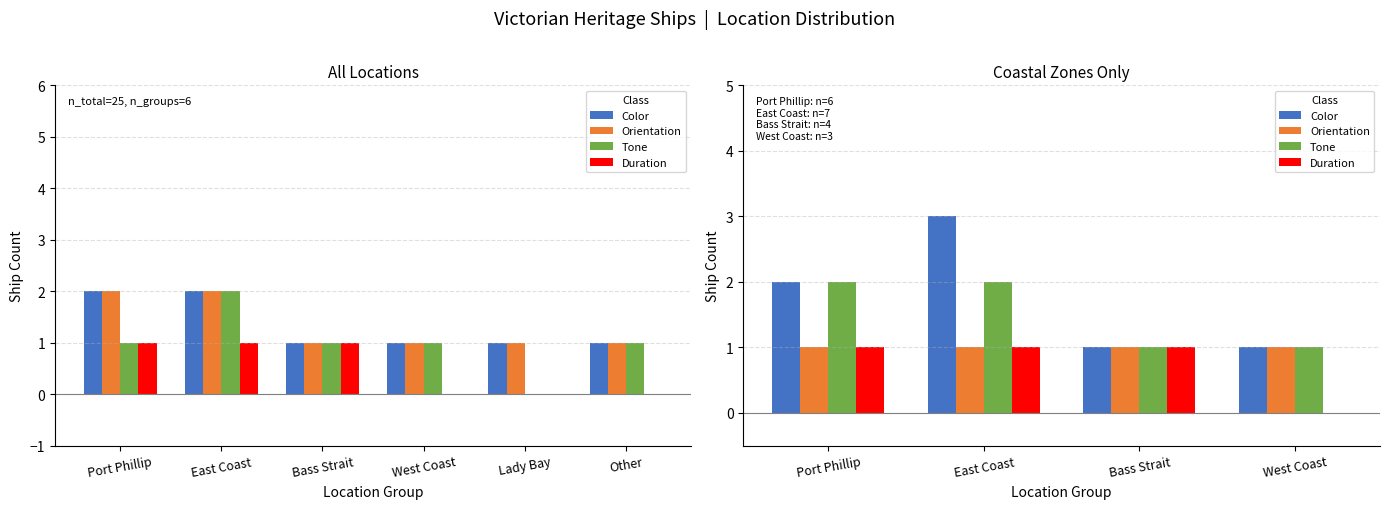

Which has a higher value, West Coast or East Coast?

East Coast